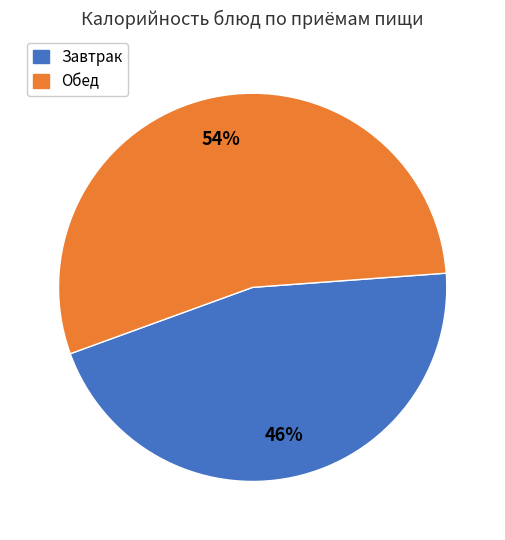

Count the number of slices in the pie.

2